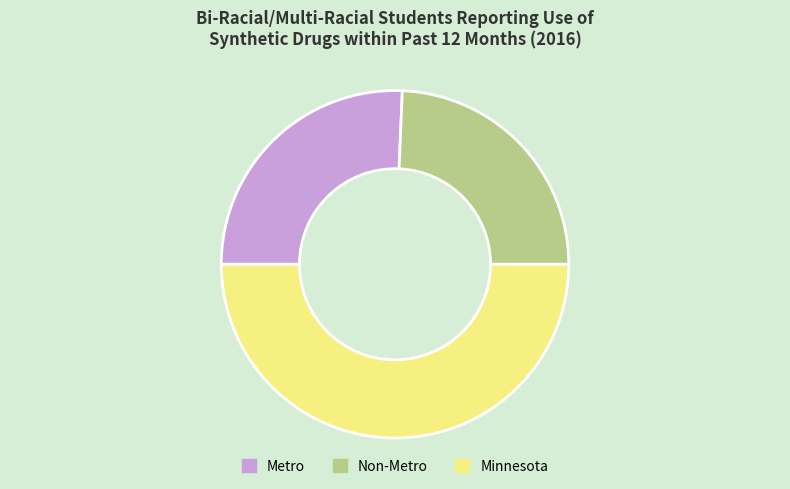

Which has a higher value, Metro or Minnesota?

Minnesota